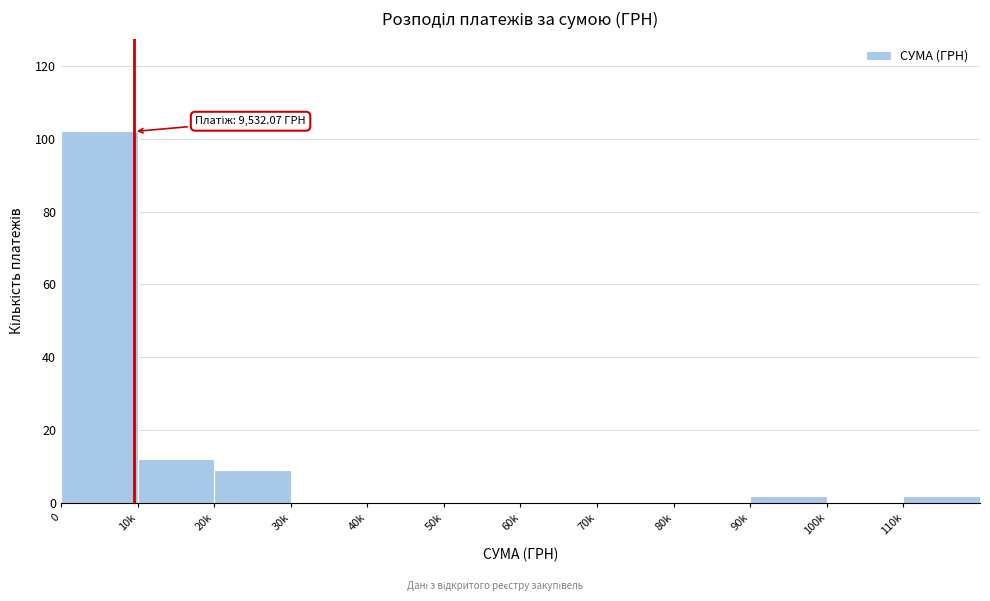

Reading left to right, what are all the values shown in this chart?

0=102	10k=12	20k=9	30k=0	40k=0	50k=0	60k=0	70k=0	80k=0	90k=2	100k=0	110k=2